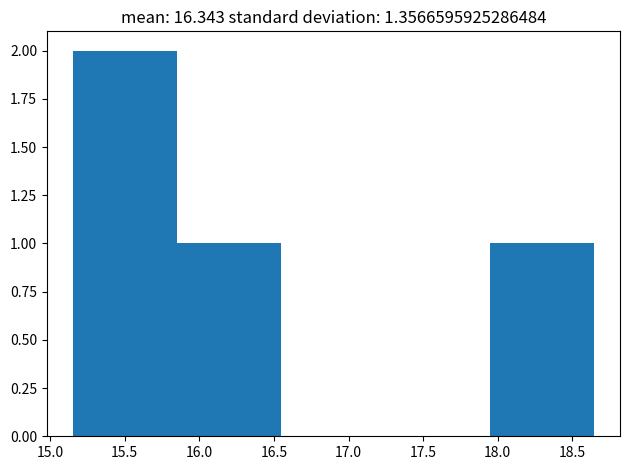

Reading left to right, transcribe this chart: for each bar, give the range it covers on the x-axis and its height. Neither the bar edges nor the heights are printed on the chart, so give them approximately, as read against the axes.

15.15 to 15.85: 2
15.85 to 16.55: 1
16.55 to 17.25: 0
17.25 to 17.95: 0
17.95 to 18.65: 1